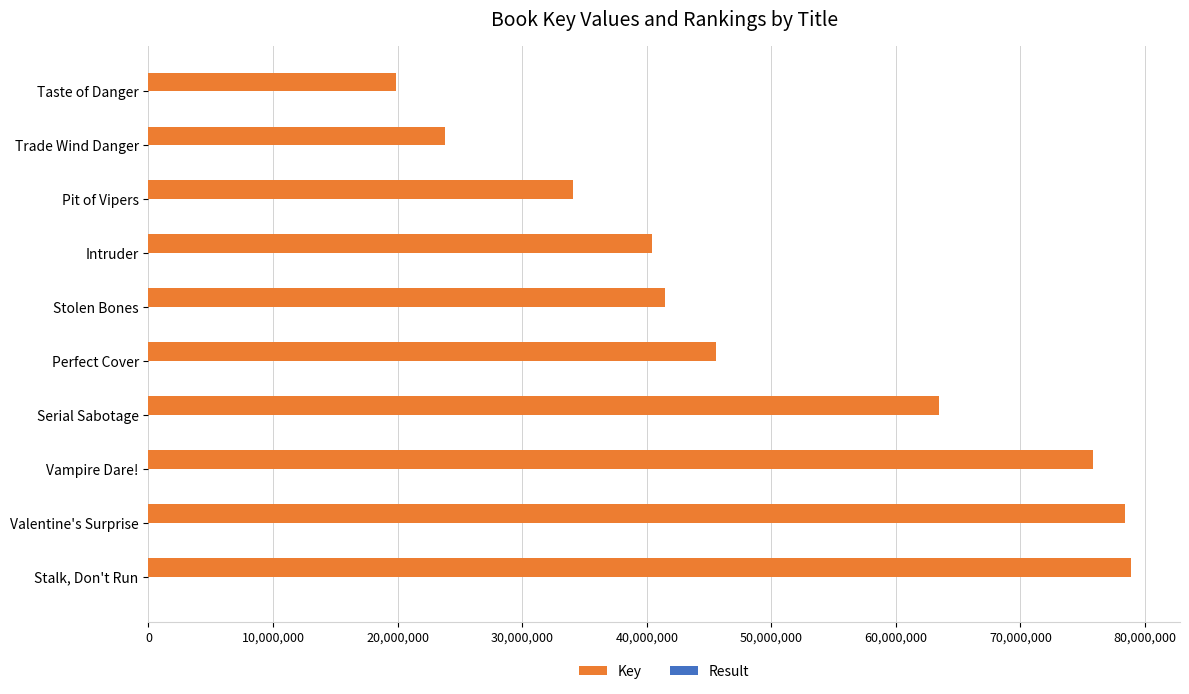

What is the sum of all Key values?

501690296